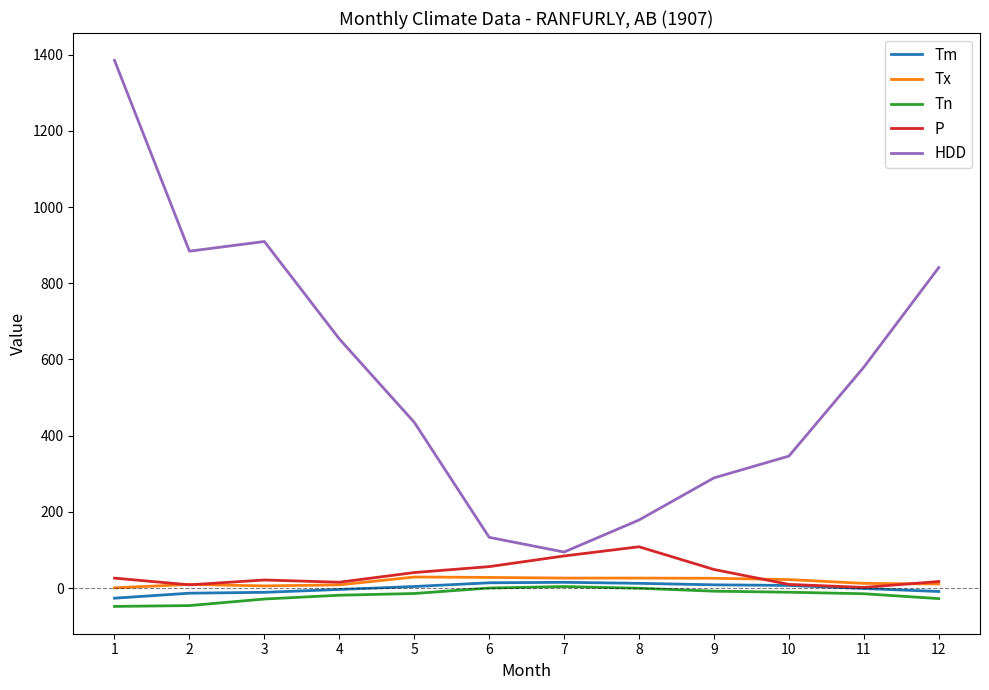

The value of Tn at 9 is -8.3. True or false?

True